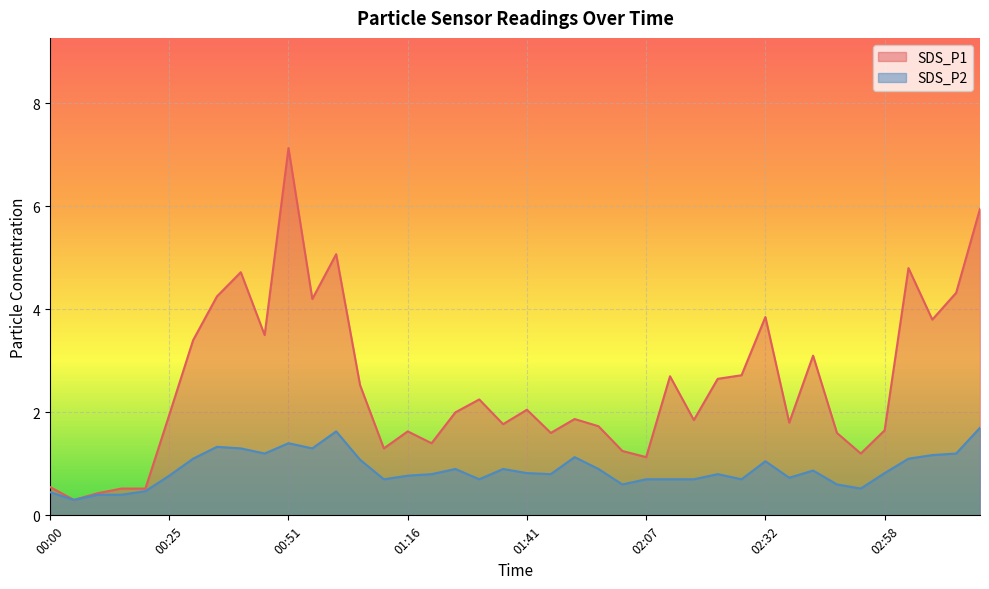

What is the smallest value displayed?

0.3